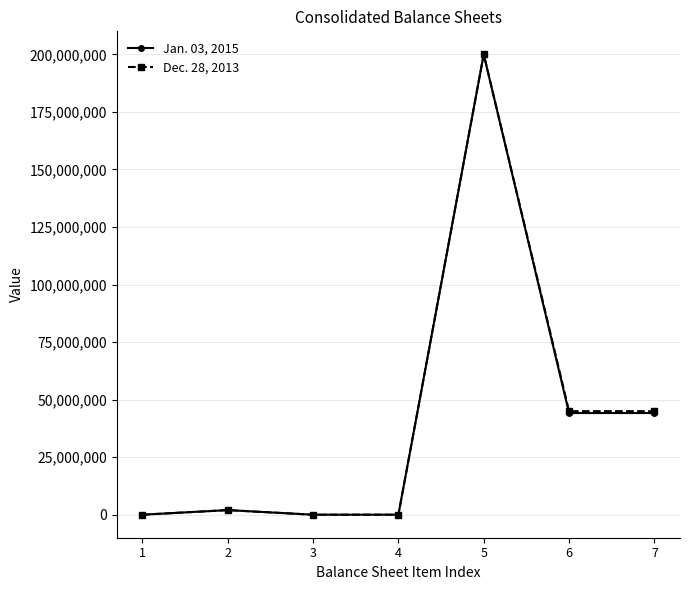

Which series changed the most between 1 and 6?

Dec. 28, 2013